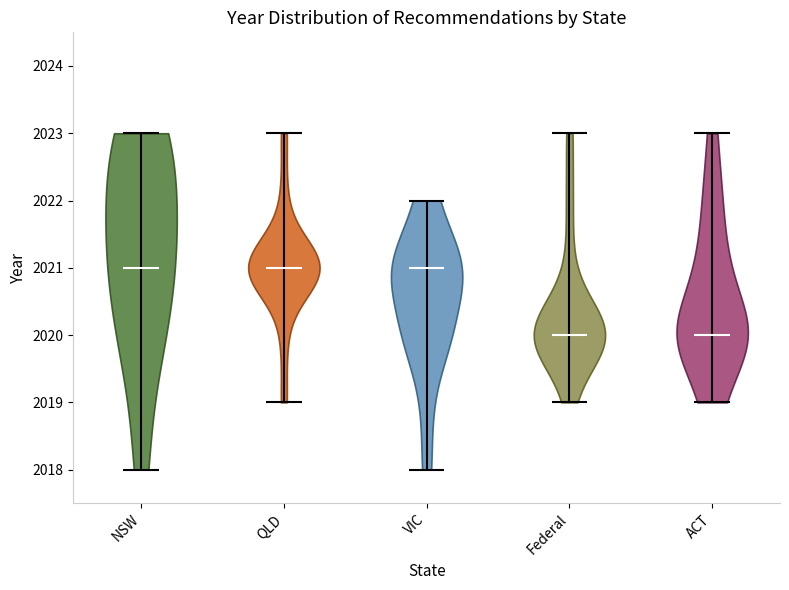

Reading left to right, read every violin against the y-axis: where its median line is, and the lowest and highest points it reaches. The values are not printed on the chart, so give them approximately, as read against the axis.

NSW: median line 2021, lowest point 2018, highest point 2023
QLD: median line 2021, lowest point 2019, highest point 2023
VIC: median line 2021, lowest point 2018, highest point 2022
Federal: median line 2020, lowest point 2019, highest point 2023
ACT: median line 2020, lowest point 2019, highest point 2023